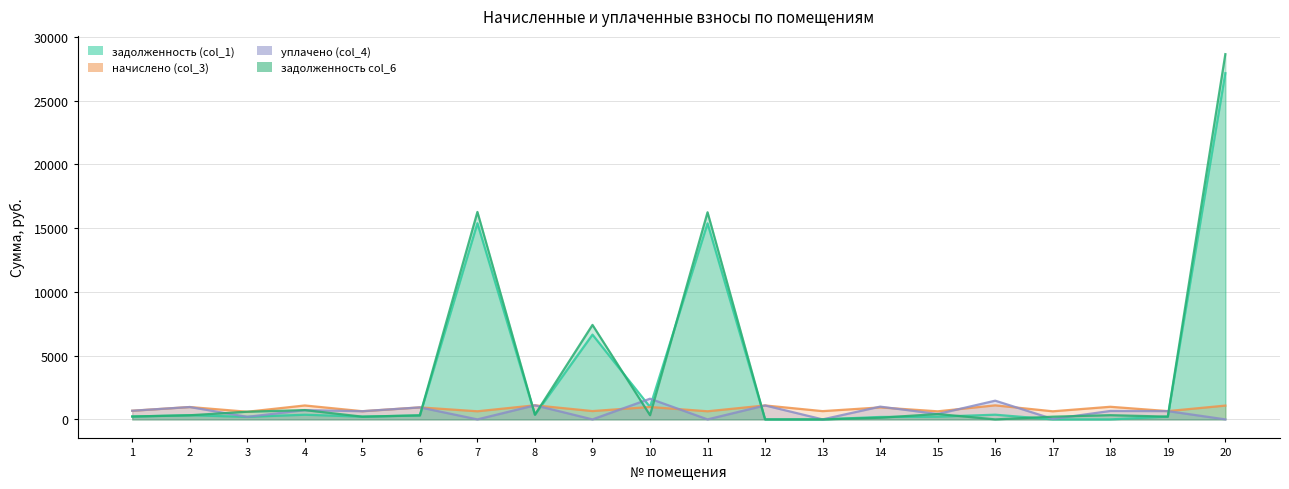

How many times do задолженность (col_1) and уплачено (col_4) cross each other?

7